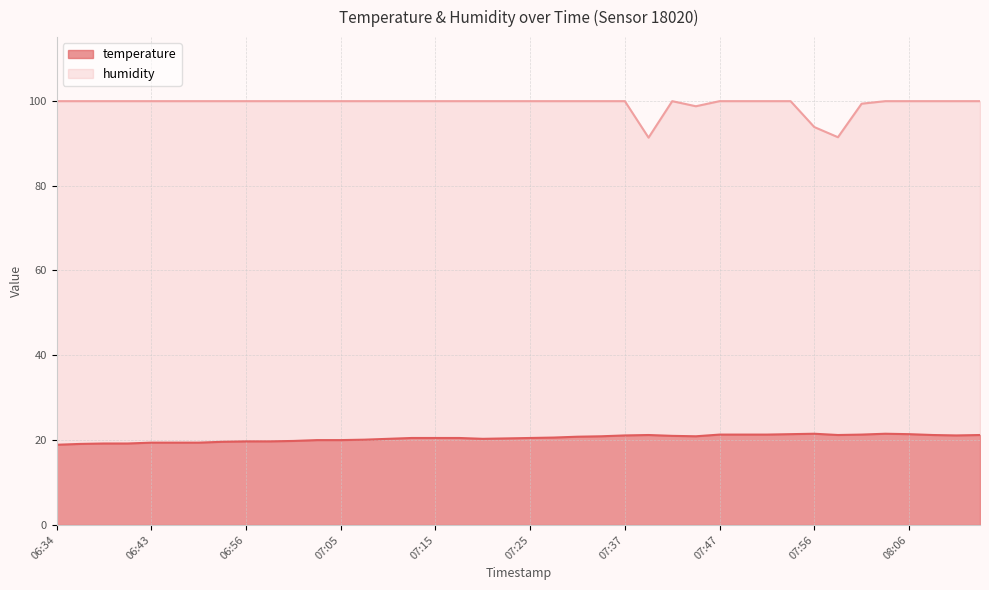

True or false: humidity has a value of 135.9 at 07:22.

False